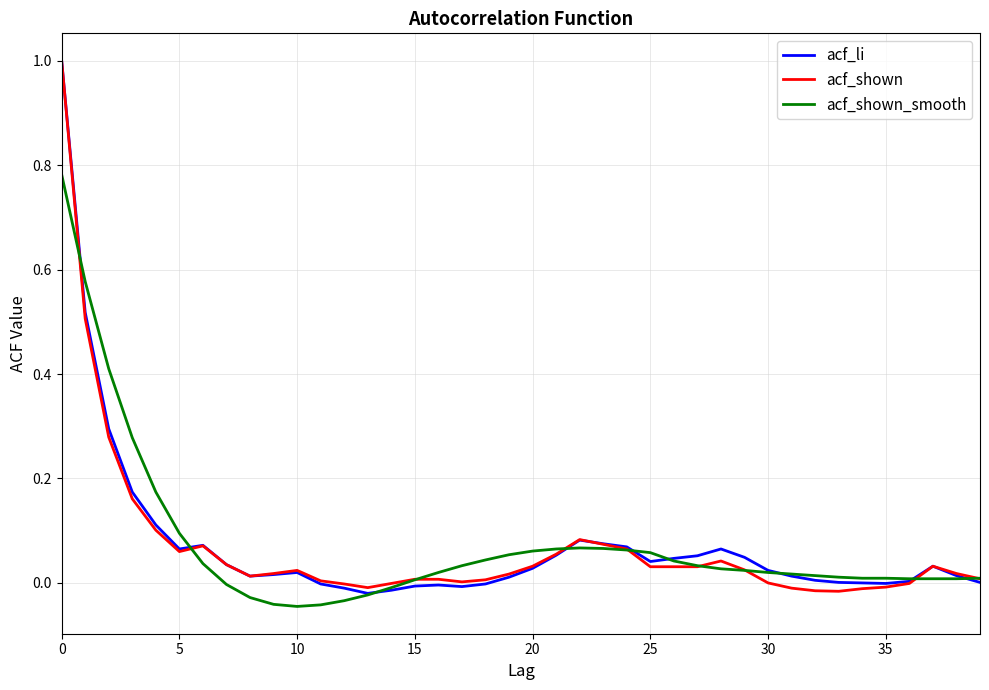

What are all the series names shown in the legend?

acf_li, acf_shown, acf_shown_smooth